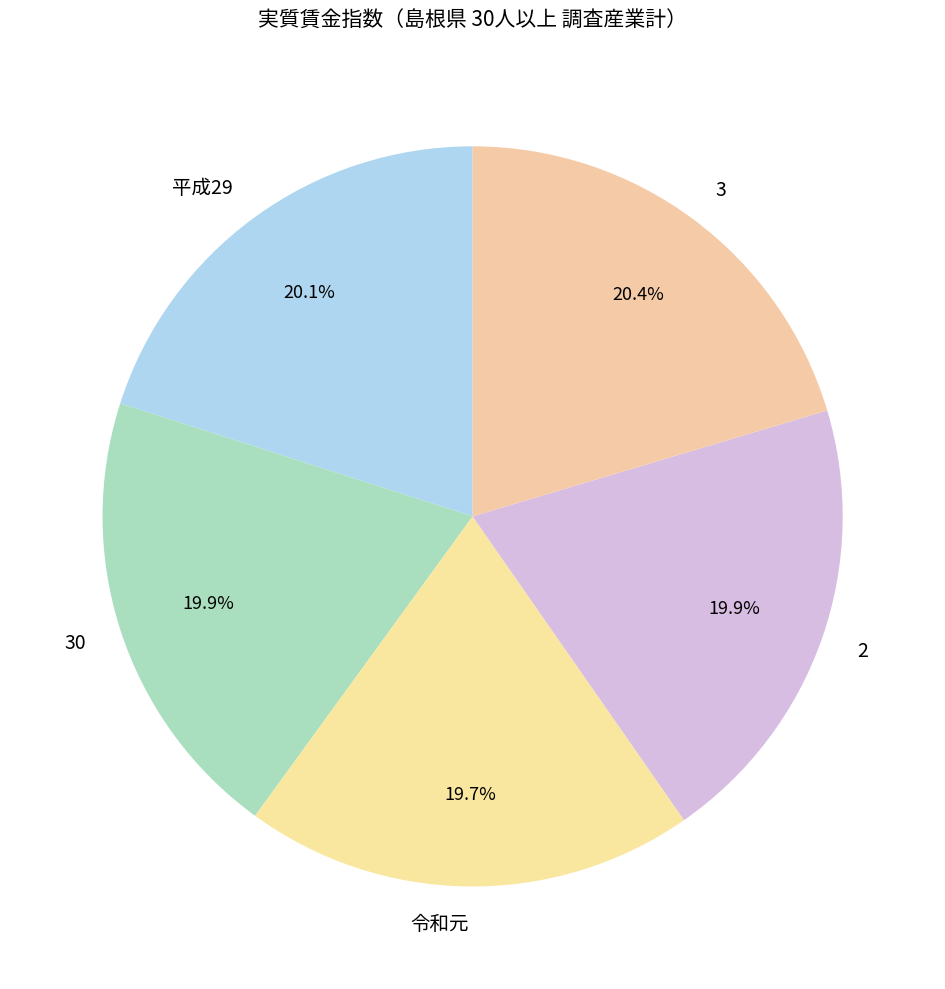

What percentage is the 令和元 slice, to the nearest percent?

20%